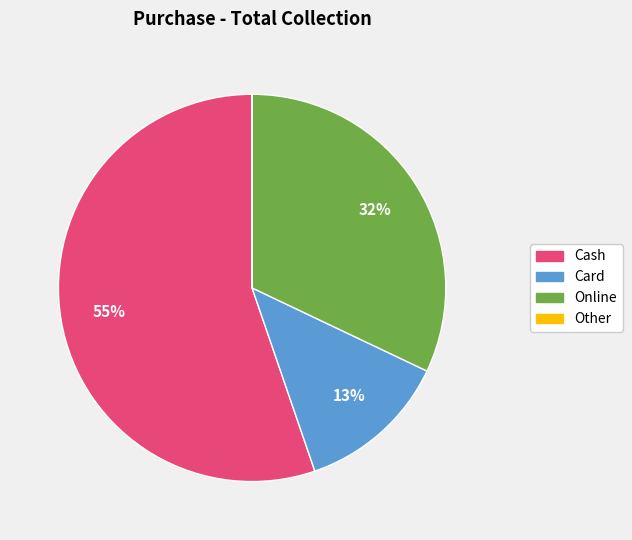

What is the largest slice in the pie chart?

Cash